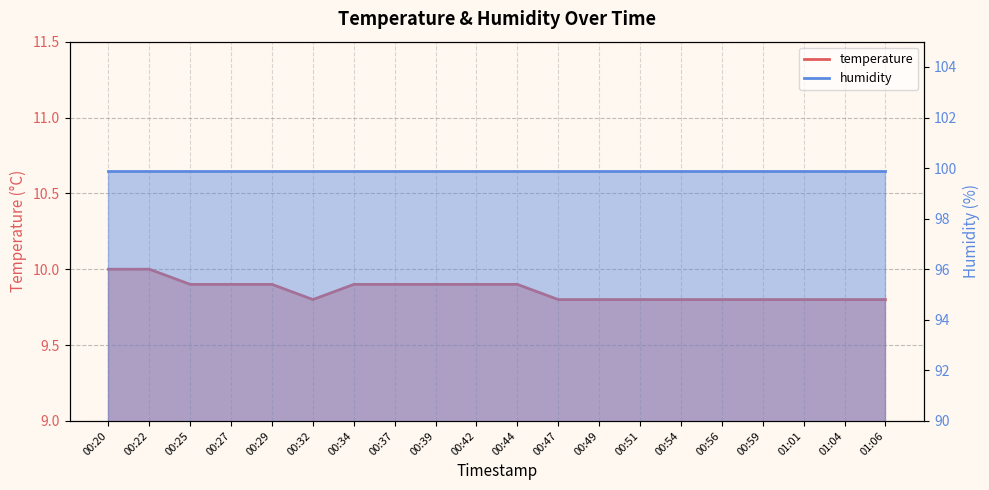

Which label corresponds to the smallest value in the chart?

00:32